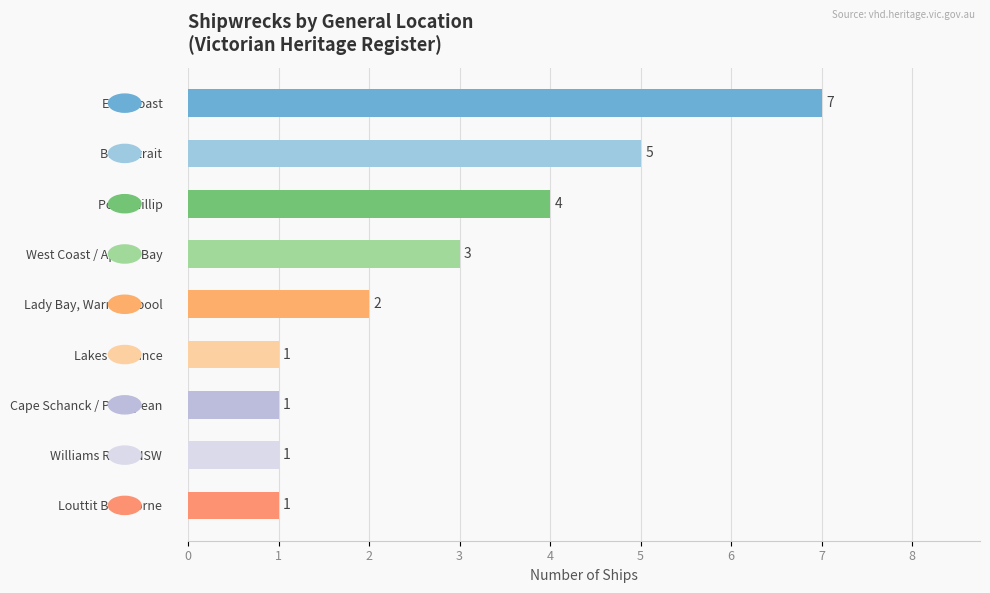

What is the change in value from Port Phillip to Lakes Entrance?

-3